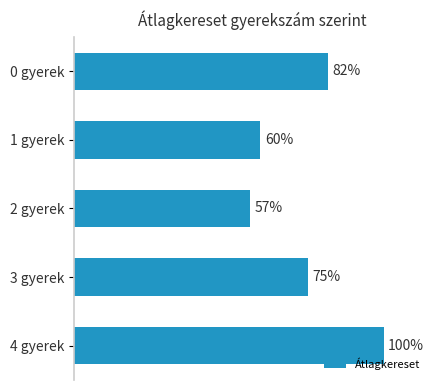

List the labels in order of value, smallest first.

2 gyerek, 1 gyerek, 3 gyerek, 0 gyerek, 4 gyerek